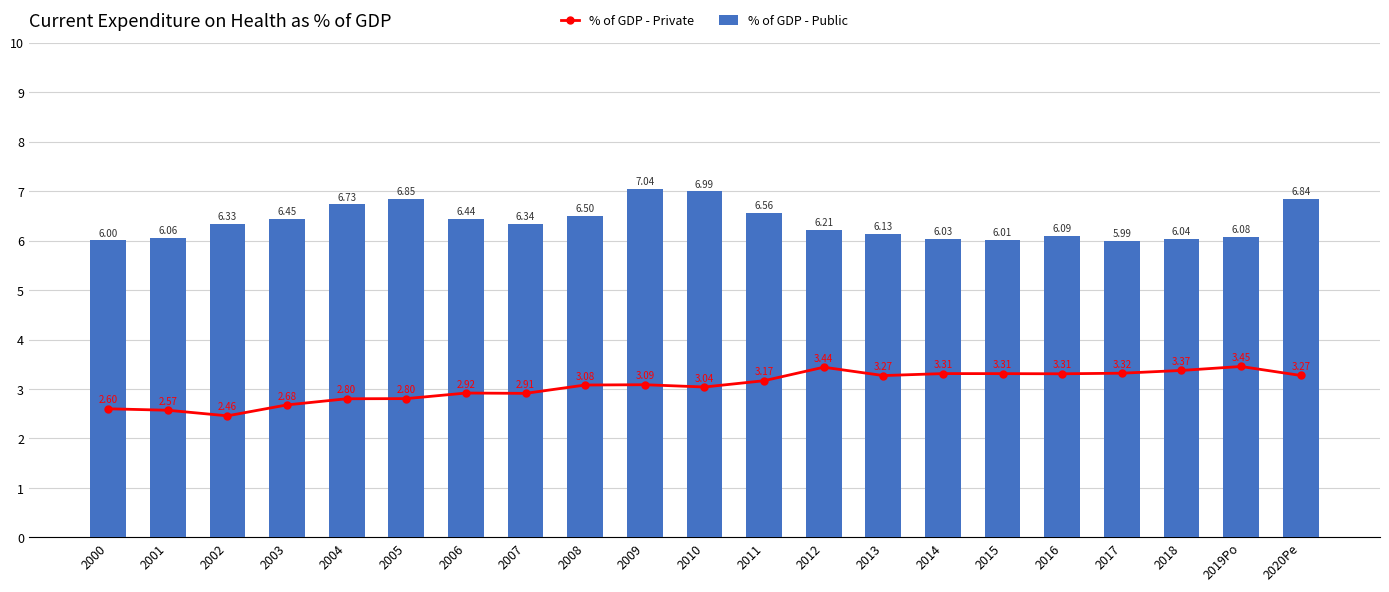

What is the average value of the % of GDP - Public series?

6.4